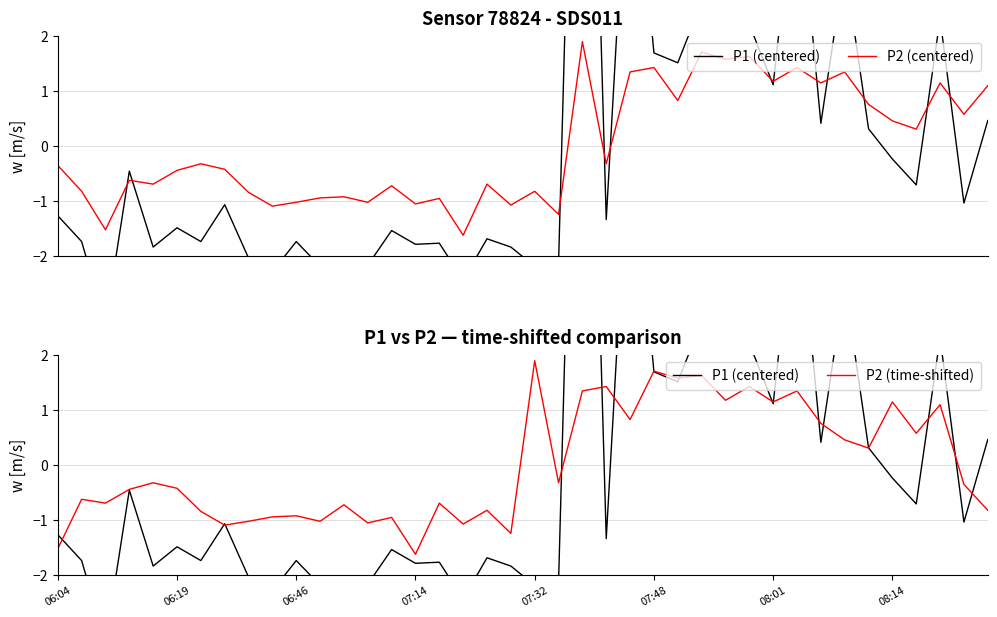

After their last crossing, which series has the higher values: P1 (centered) or P2 (centered)?

P2 (centered)